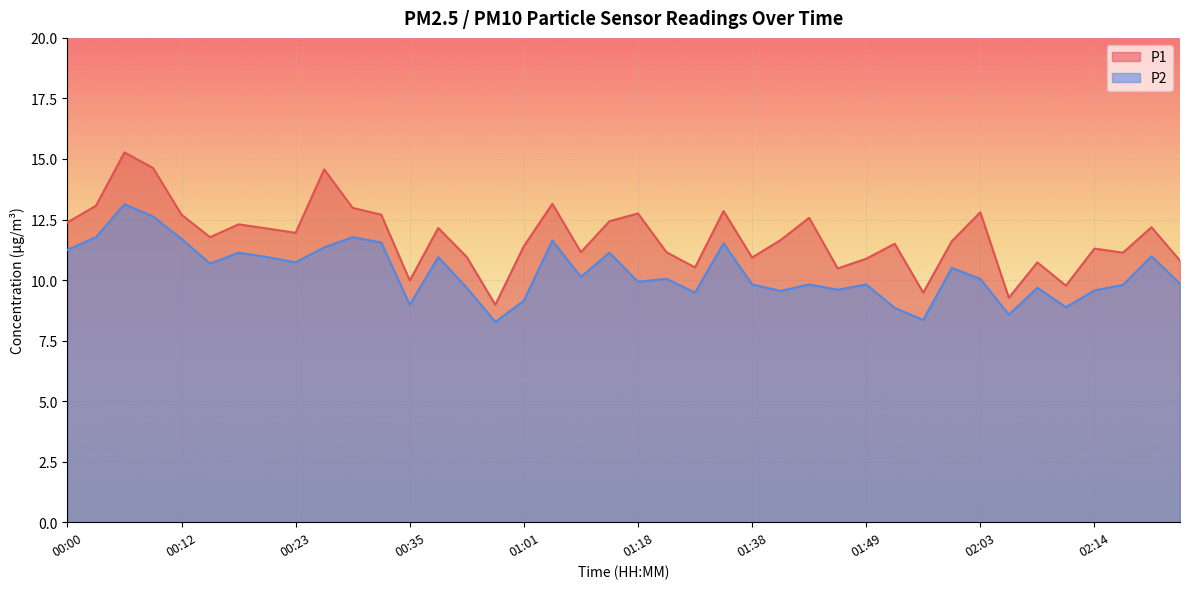

What is the difference between the P1 values at 00:06 and 01:06?

4.1